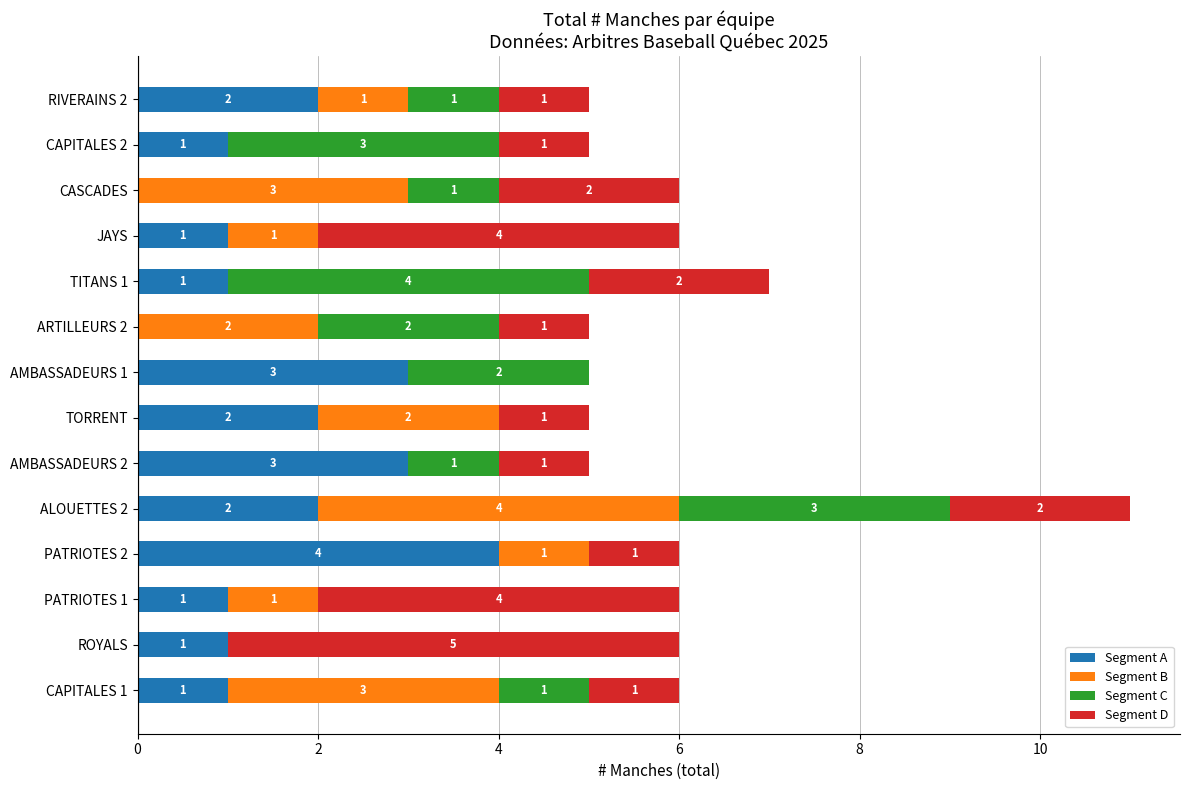

What is the total value across all series at CASCADES?

6